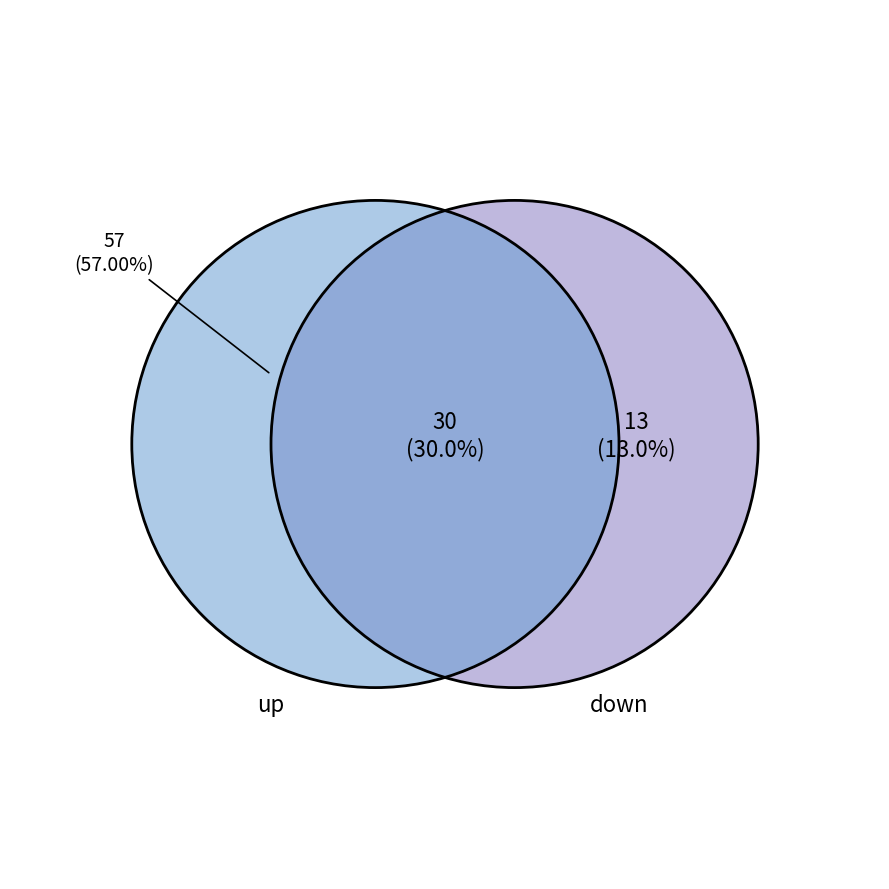

Is there any slice that represents more than half of the pie?

Yes